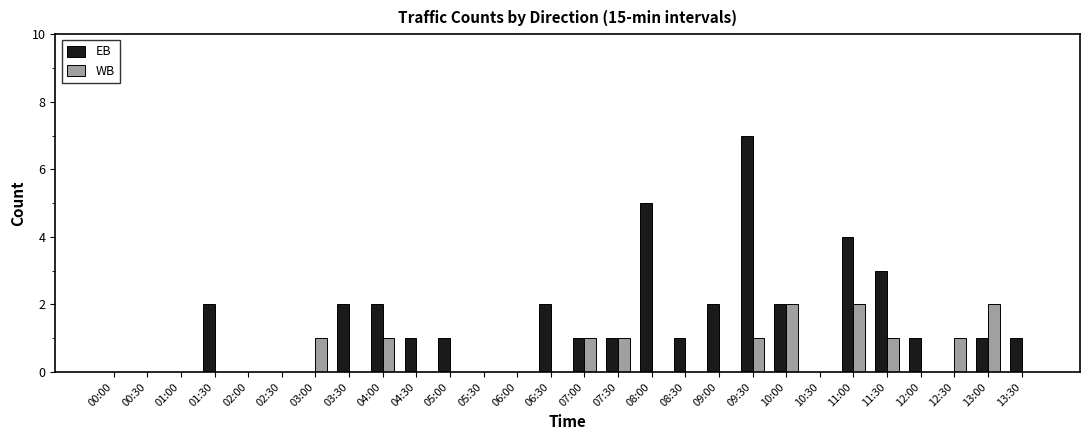

Which series has the largest total across all categories?

EB